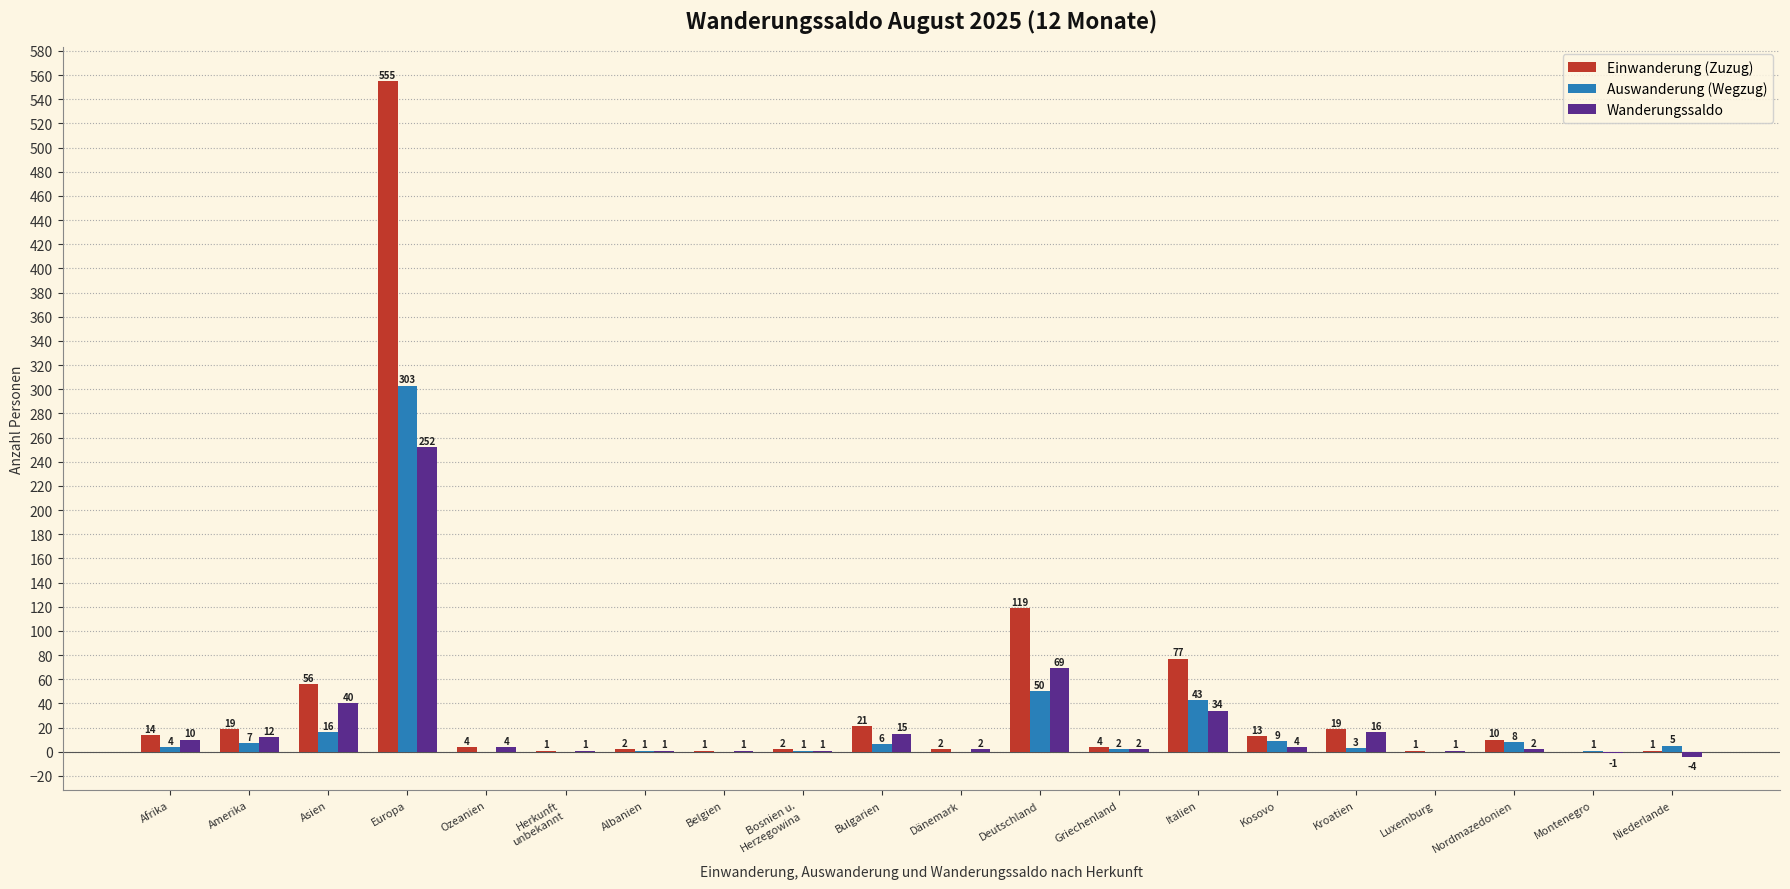

At which category is the sum across all series the highest?

Europa